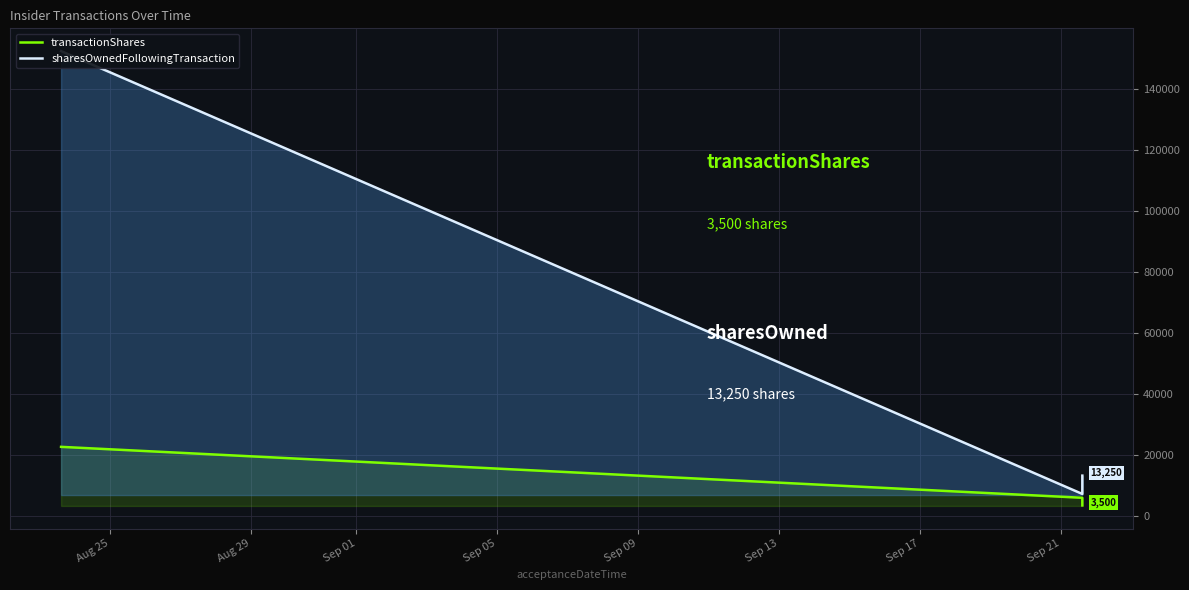

Does the chart display data point markers on the line(s)?

No